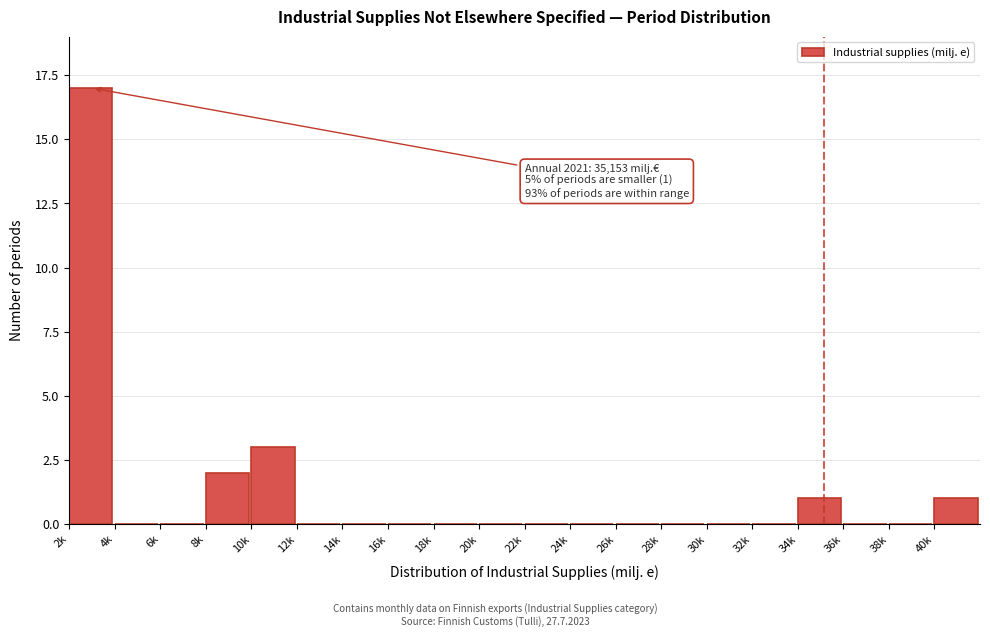

Reading right to left, list all the values displayed in this chart.

40k=1	38k=0	36k=0	34k=1	32k=0	30k=0	28k=0	26k=0	24k=0	22k=0	20k=0	18k=0	16k=0	14k=0	12k=0	10k=3	8k=2	6k=0	4k=0	2k=17